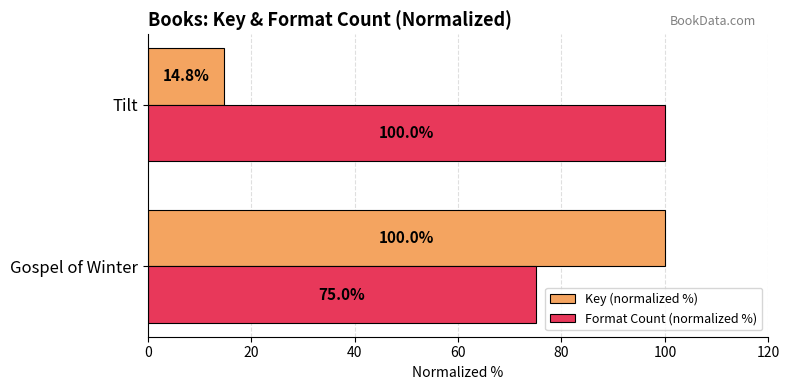

What is the difference between the maximum and minimum values in the Format Count (normalized %) series?

25.0